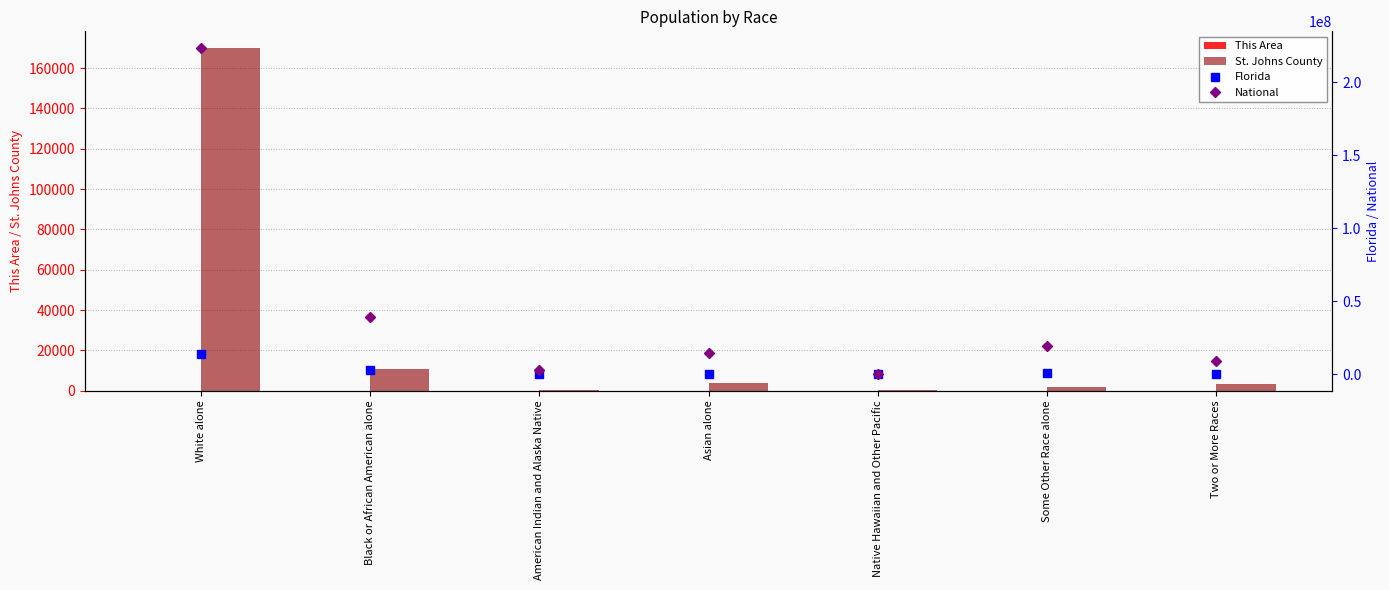

Which series has the largest range (max minus min)?

National